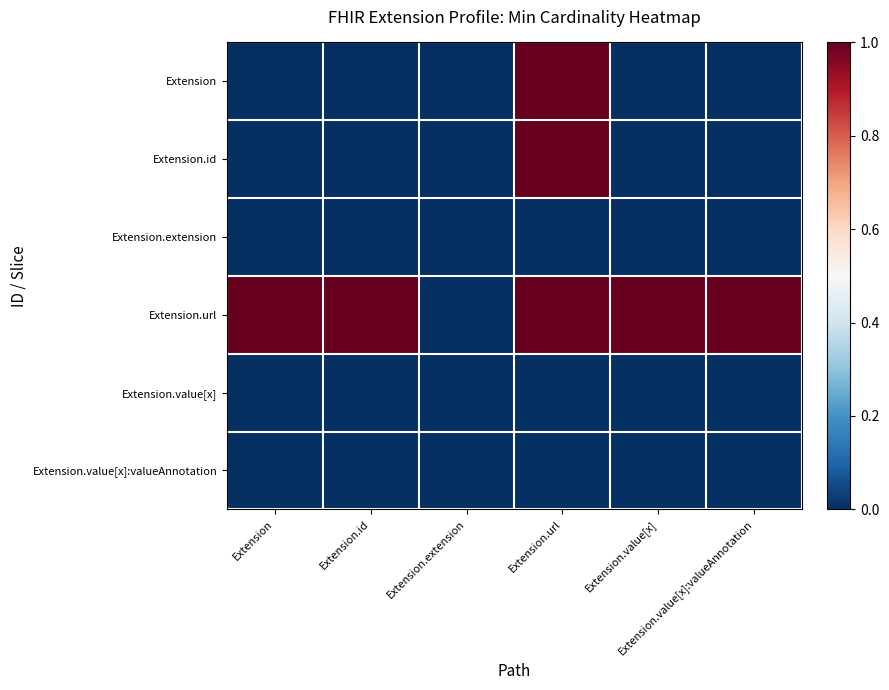

Which series changed the most between Extension.url and Extension.value[x]?

Extension